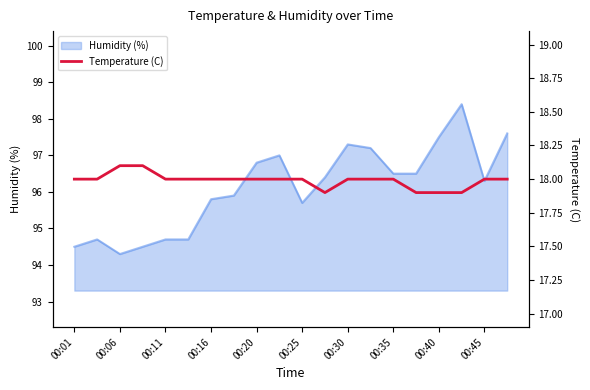

The value of Humidity (%) at 00:35 is 56.3. True or false?

False